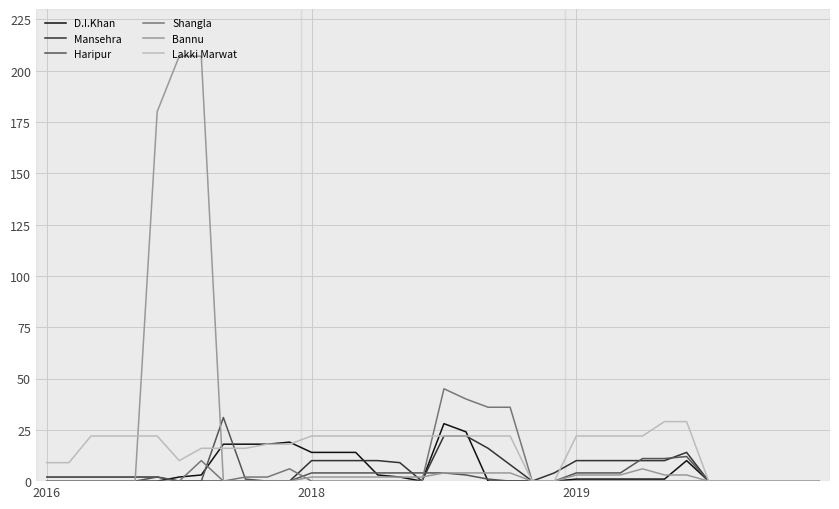

Which series has the widest spread of values?

Bannu